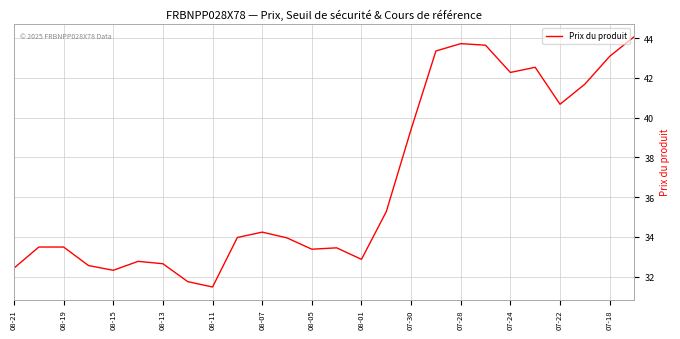

What is the difference between the maximum and minimum values?

12.6